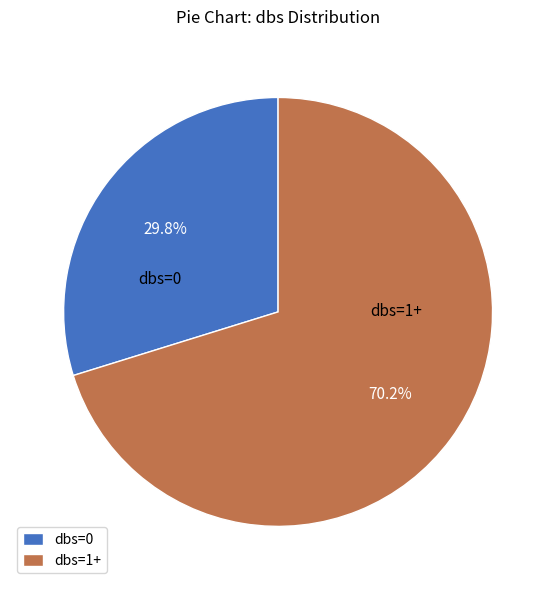

How many segments does this pie chart have?

2